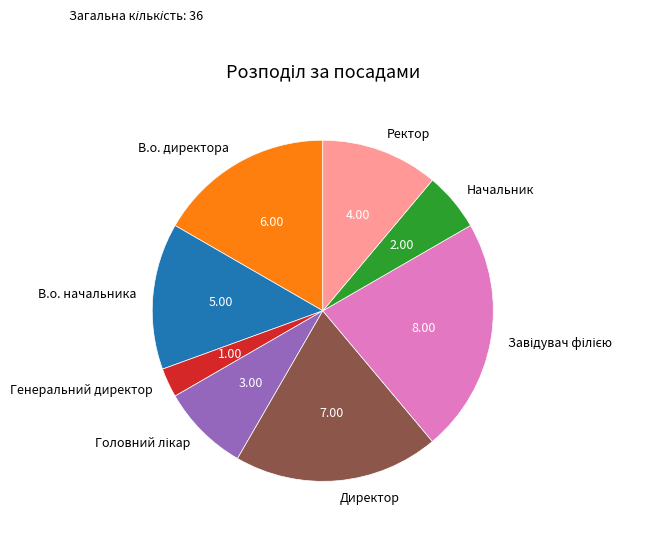

Which has a higher value, В.о. директора or Генеральний директор?

В.о. директора